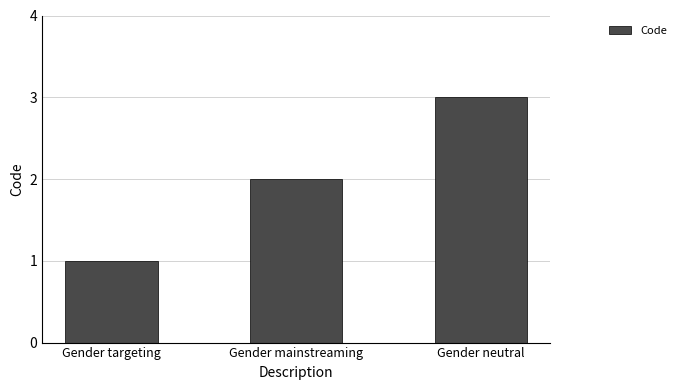

What position from the left is Gender neutral?

3